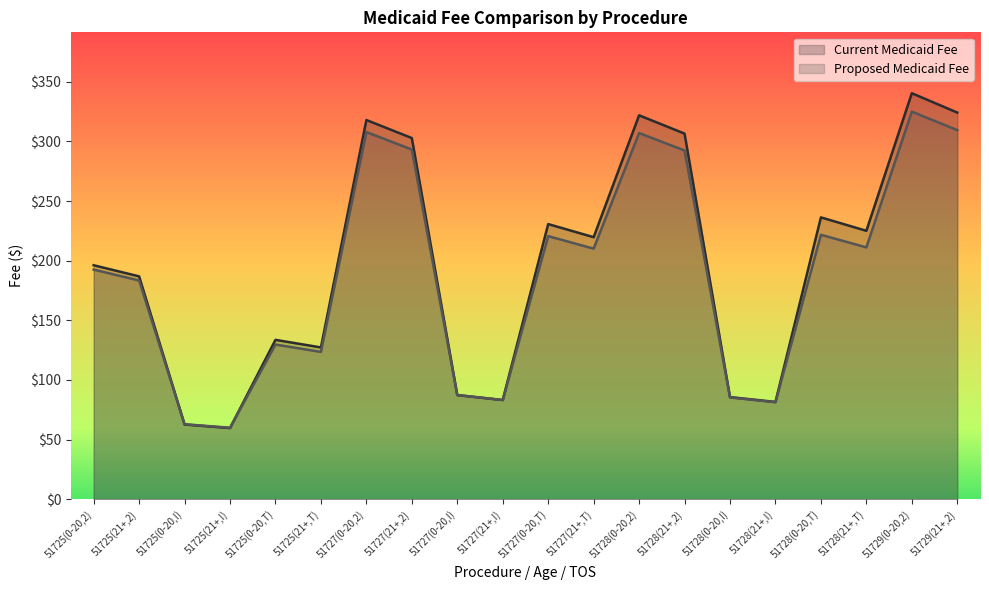

What is the difference between the maximum and minimum values in the Proposed Medicaid Fee series?

265.1